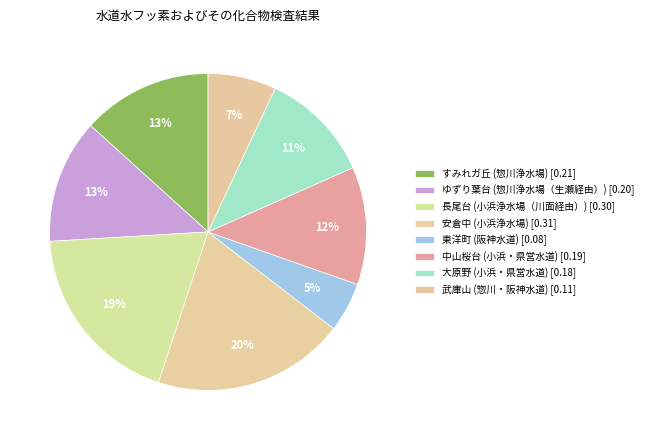

Count the number of slices in the pie.

8